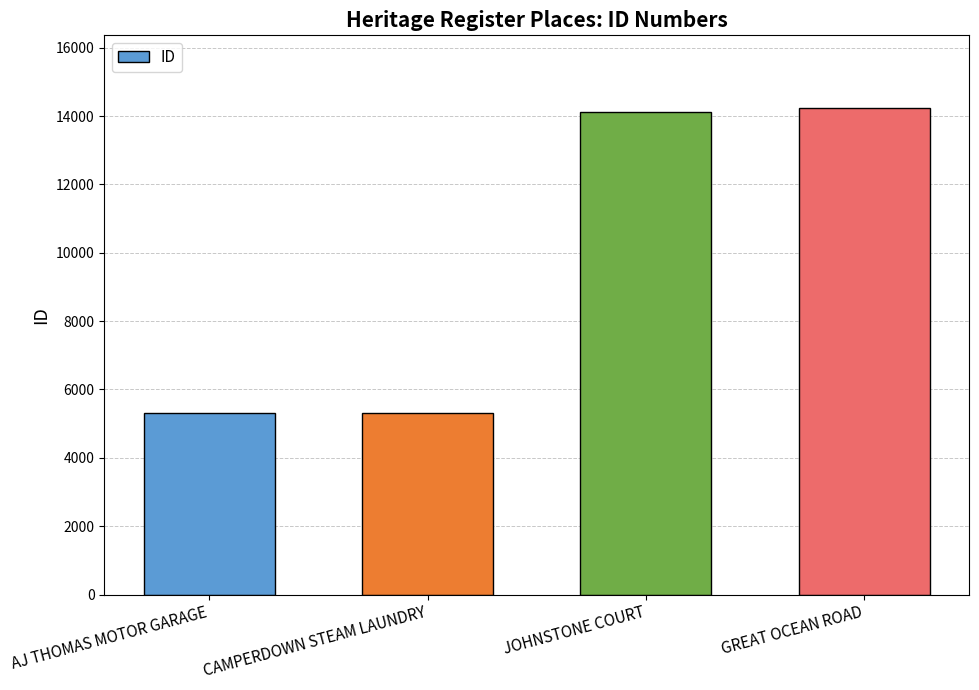

The chart shows a value of 8225 at JOHNSTONE COURT. True or false?

False